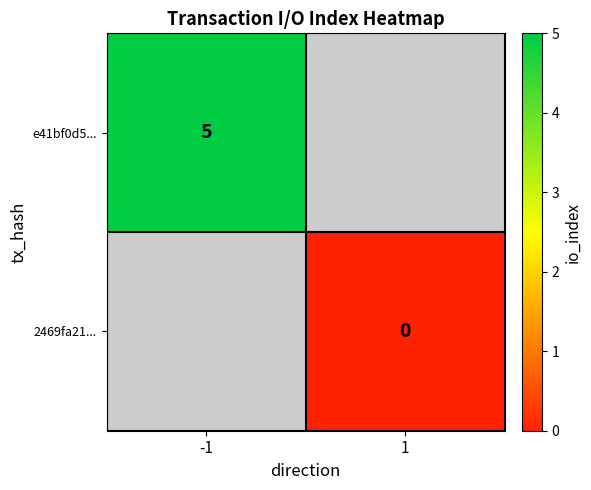

True or false: e41bf0d5... has a value of 5 at -1.

True